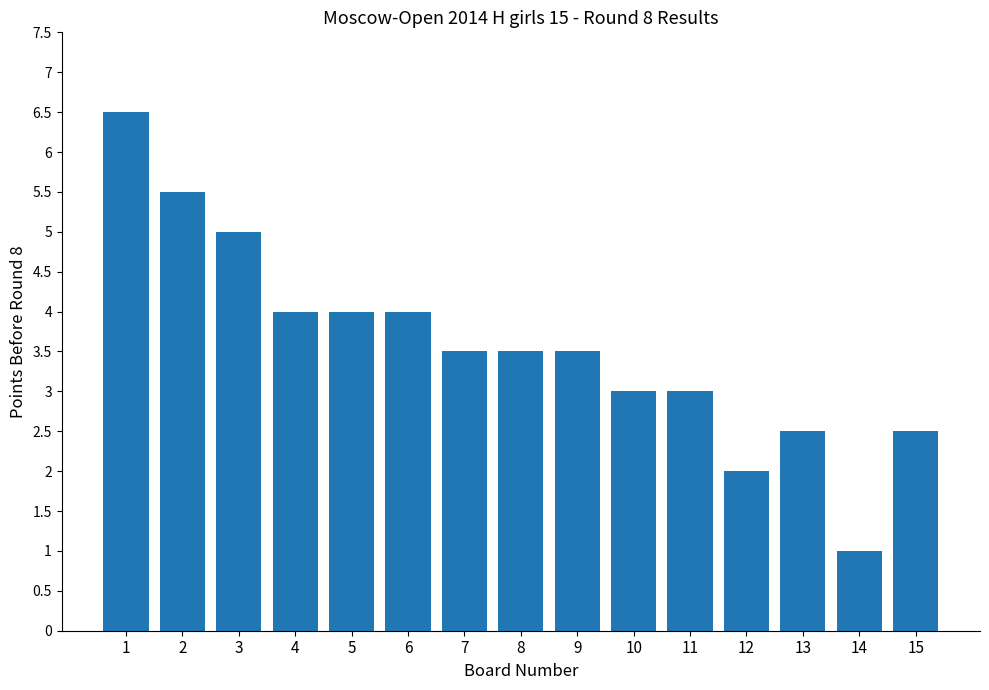

Count the number of data series in this chart.

1